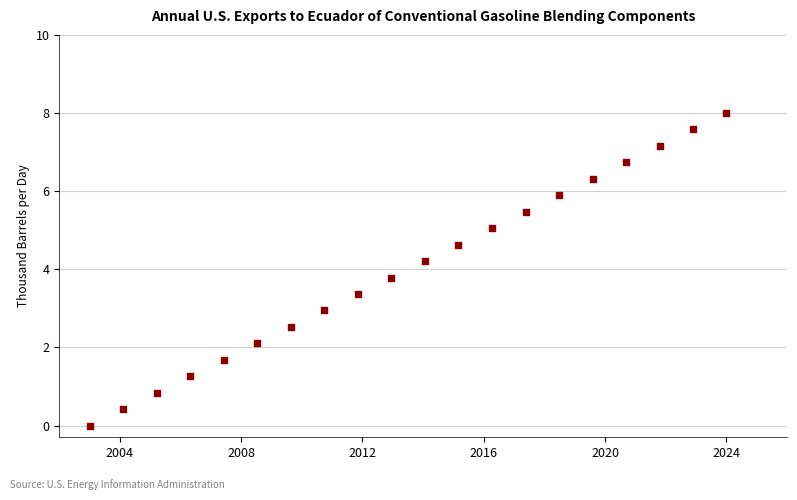

What is the range of Y values (max minus min)?

8.0